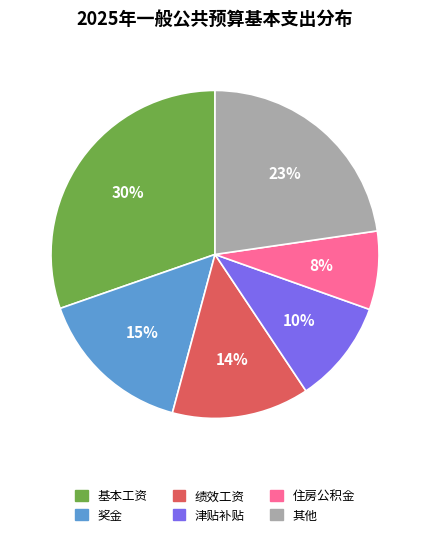

Count the number of slices in the pie.

6